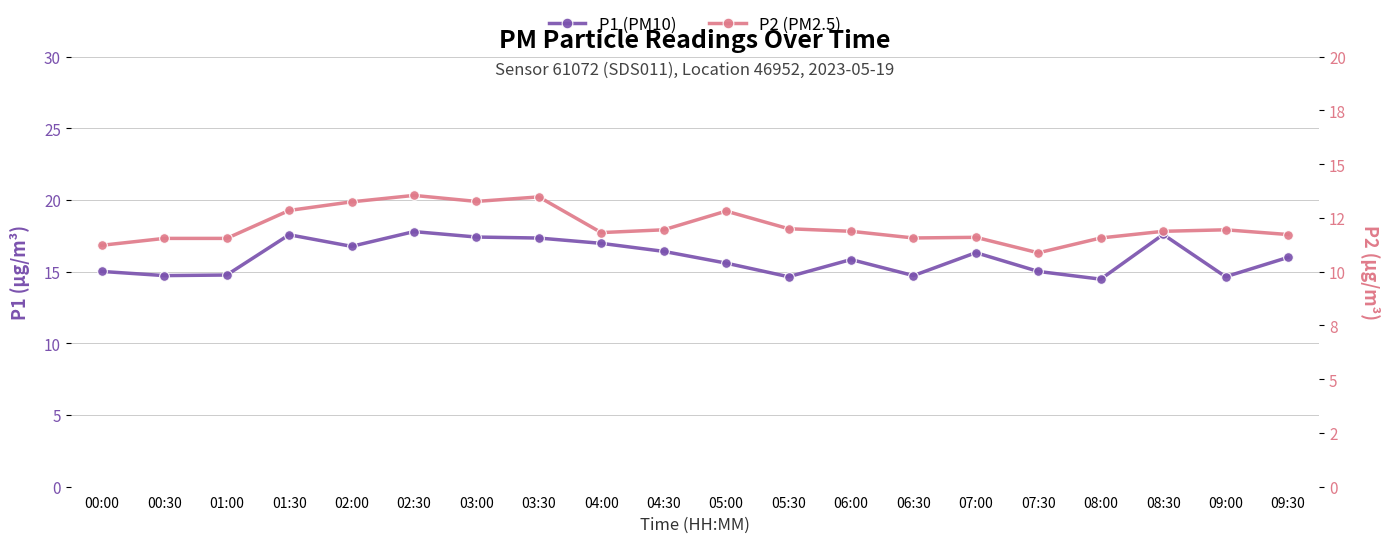

True or false: P2 (PM2.5) and P1 (PM10) intersect in this chart.

False